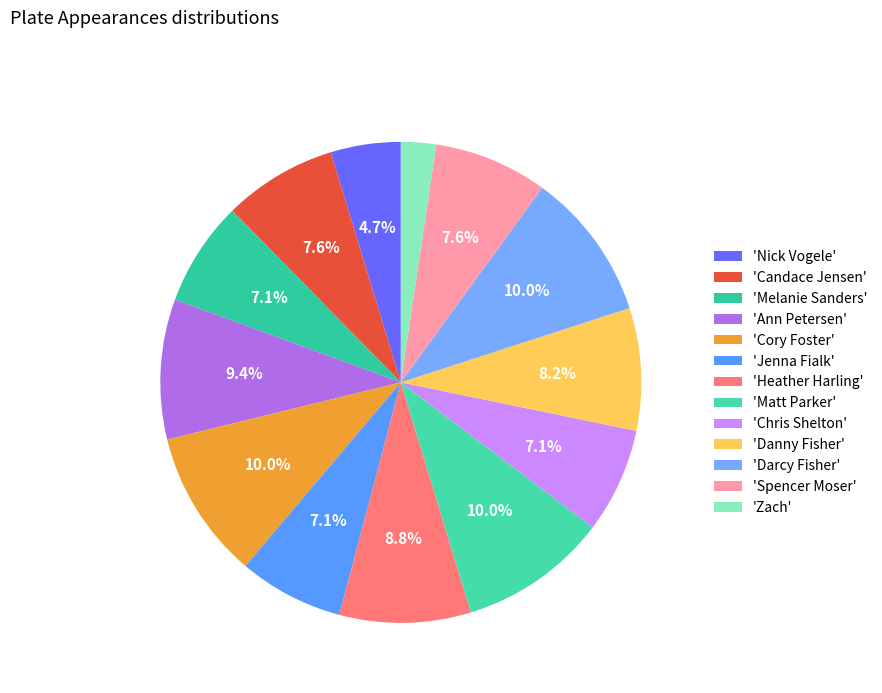

How many slices are in this pie chart?

13